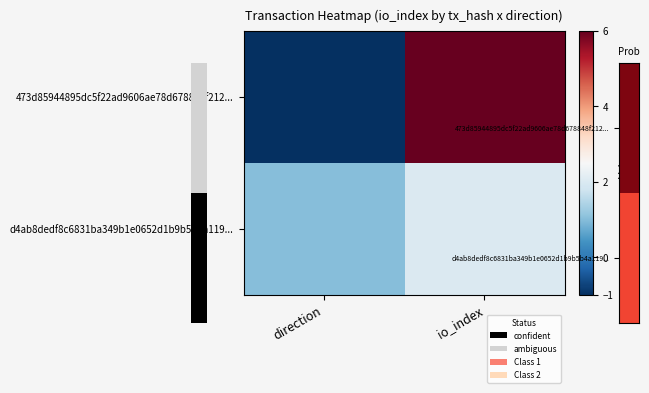

What is the sum of the d4ab8dedf8c6831ba349b1e0652d1b9b5b4a119... values at direction and io_index?

3